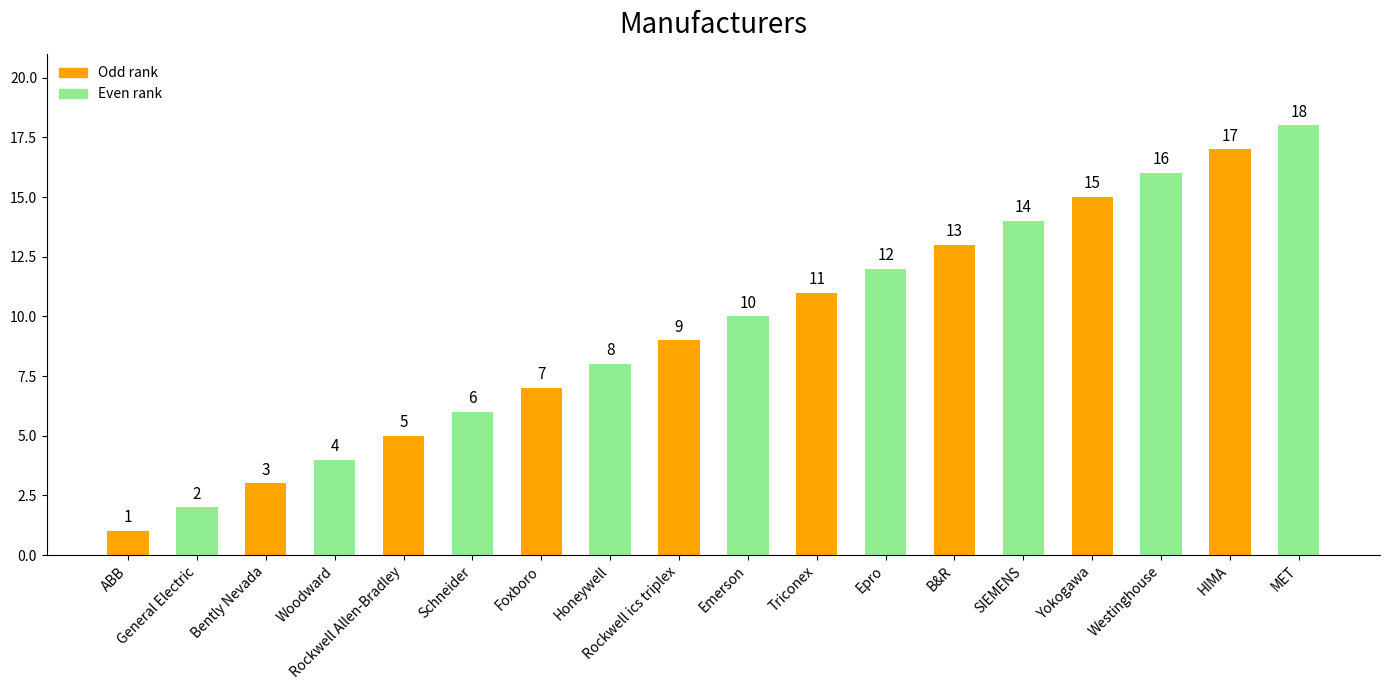

Which has a higher value, SIEMENS or Woodward?

SIEMENS